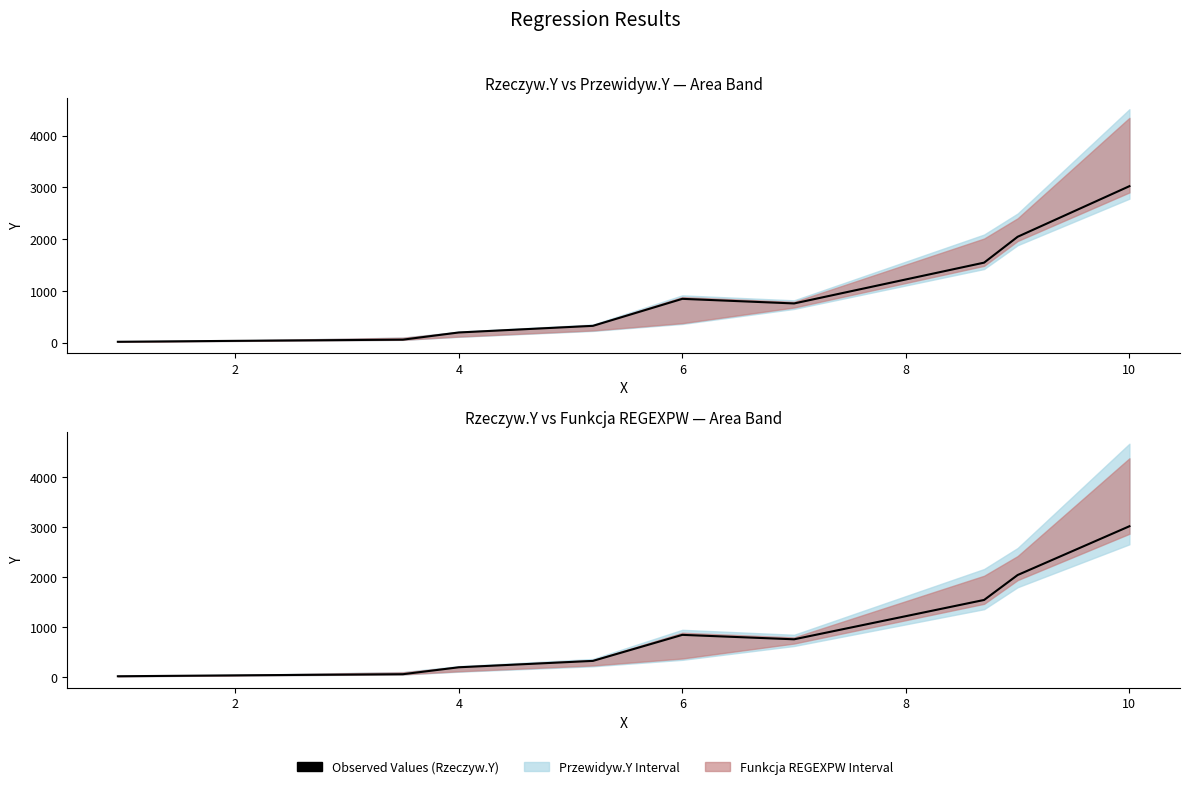

What is the maximum value shown in the chart?

3022